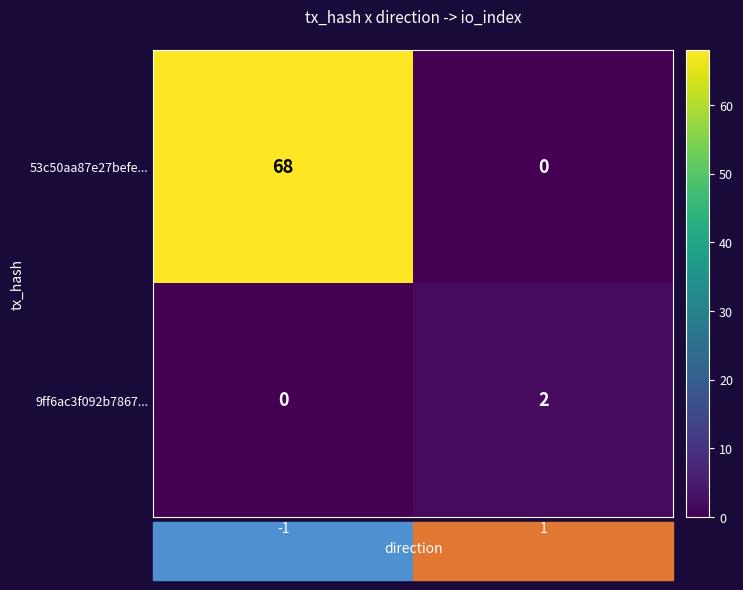

What is the total value across all series at -1?

68